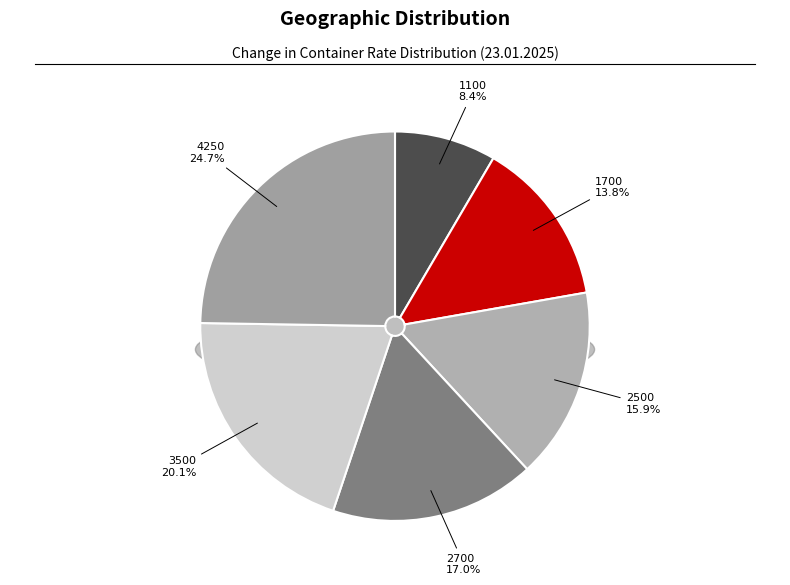

Which slice is the smallest?

1100